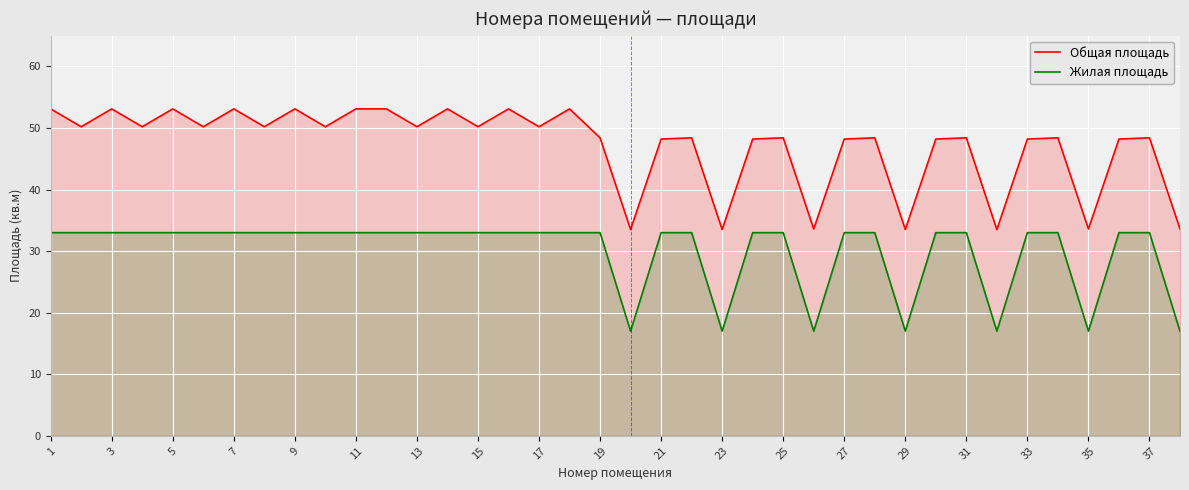

List the series in order of their overall mean, lowest first.

Жилая площадь, Общая площадь